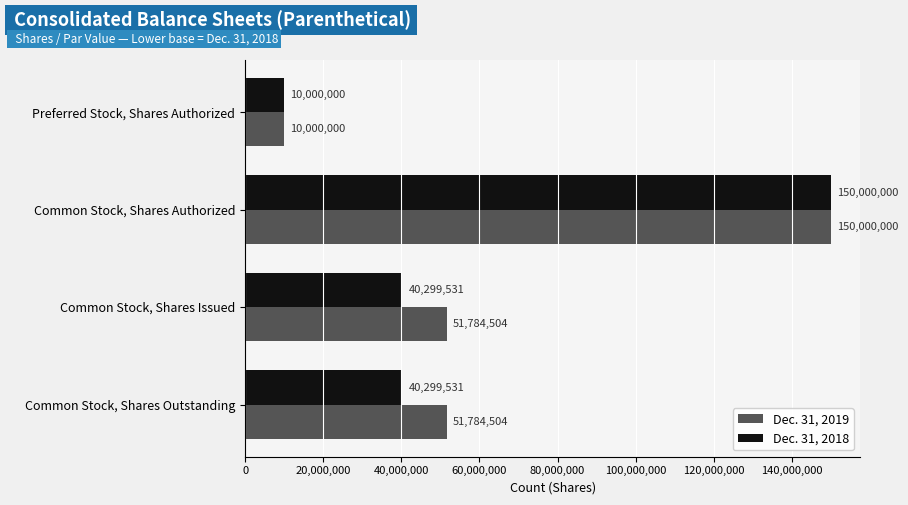

List the series in order of their overall mean, highest first.

Dec. 31, 2019, Dec. 31, 2018